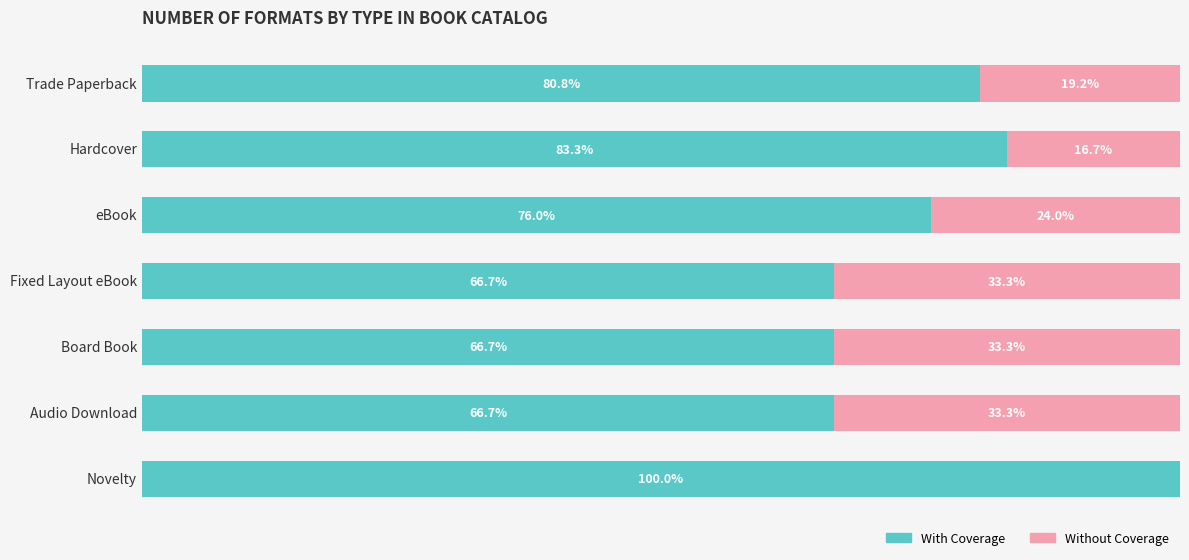

Where is With Coverage nearest to the value 83?

Hardcover